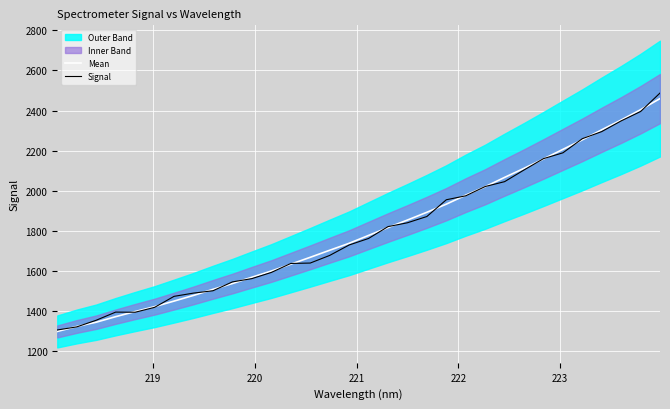

How many intersections are there between Signal and Mean?

20